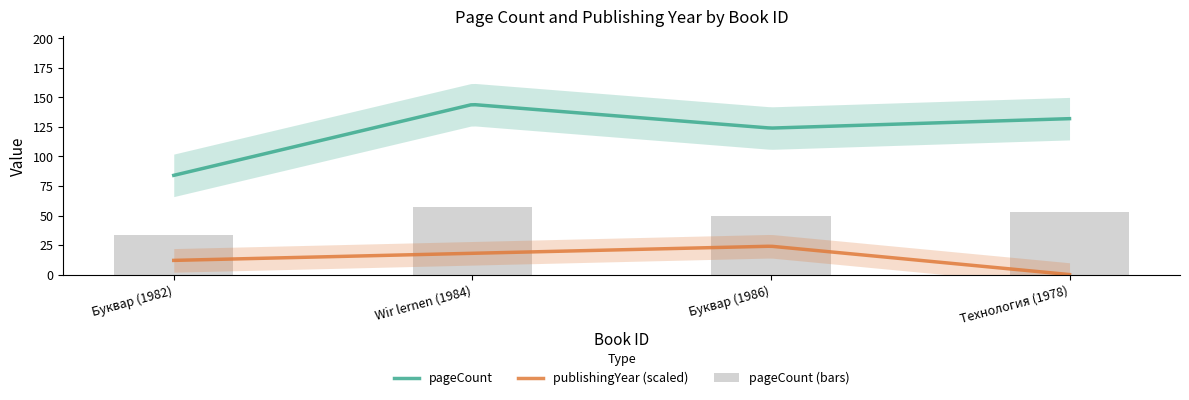

How many categories are shown in the chart?

4